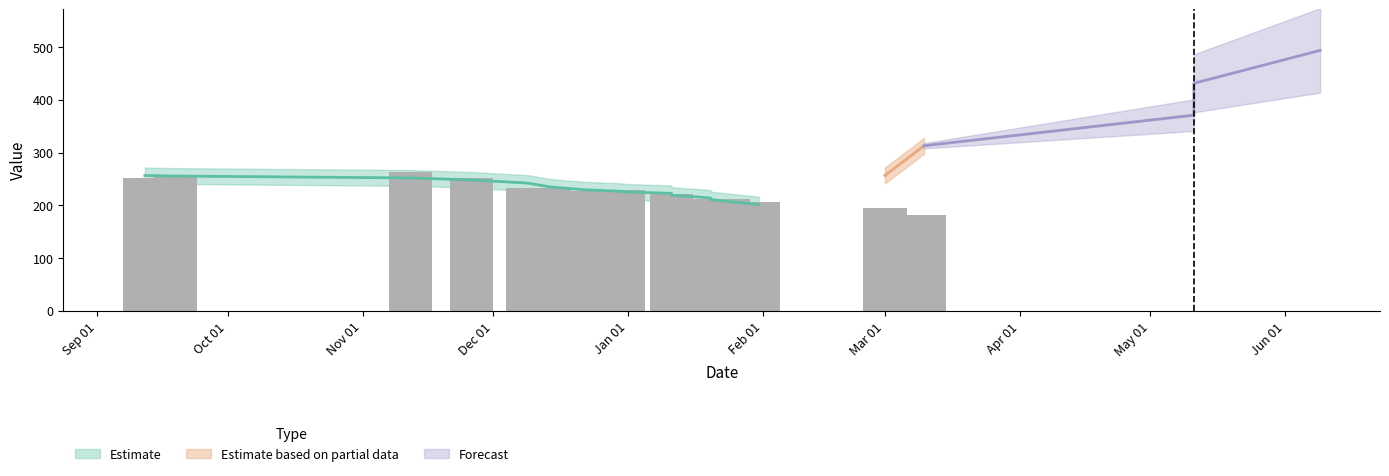

The value at 20141126 is 148. True or false?

False